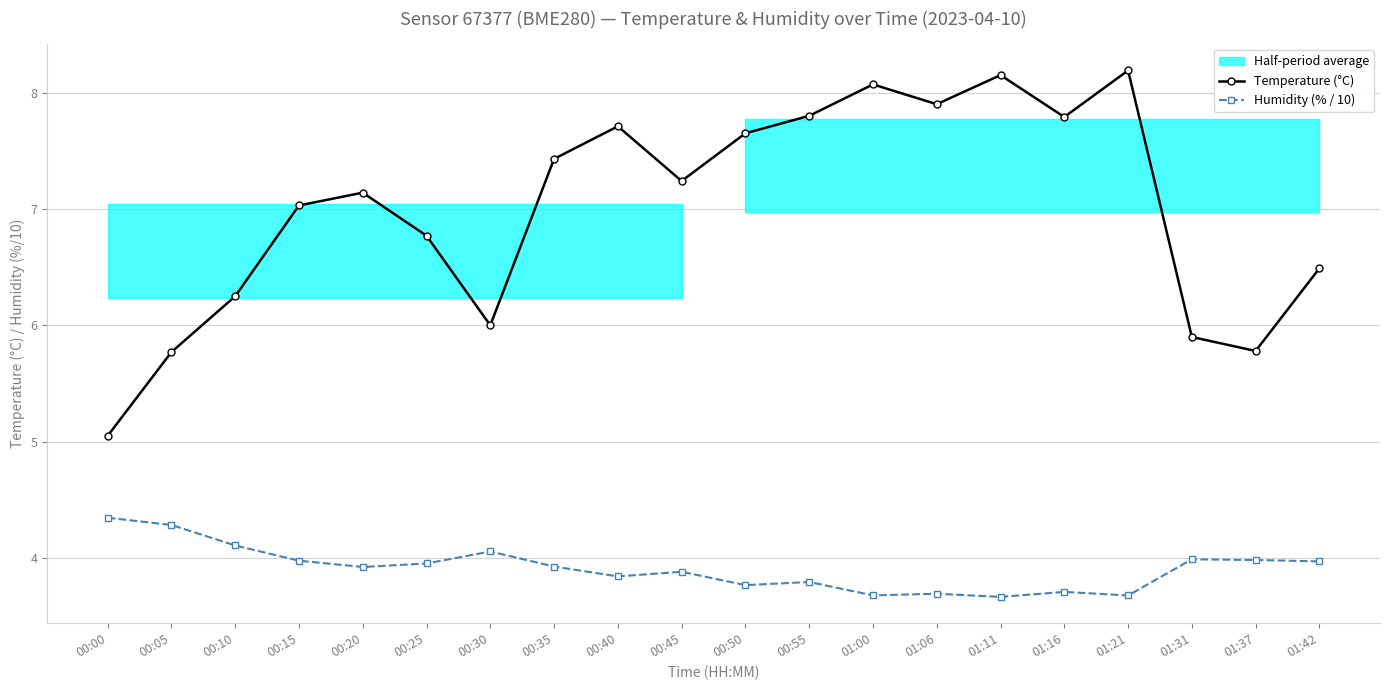

What is the difference between the maximum and minimum values in the Humidity (% / 10) series?

0.7